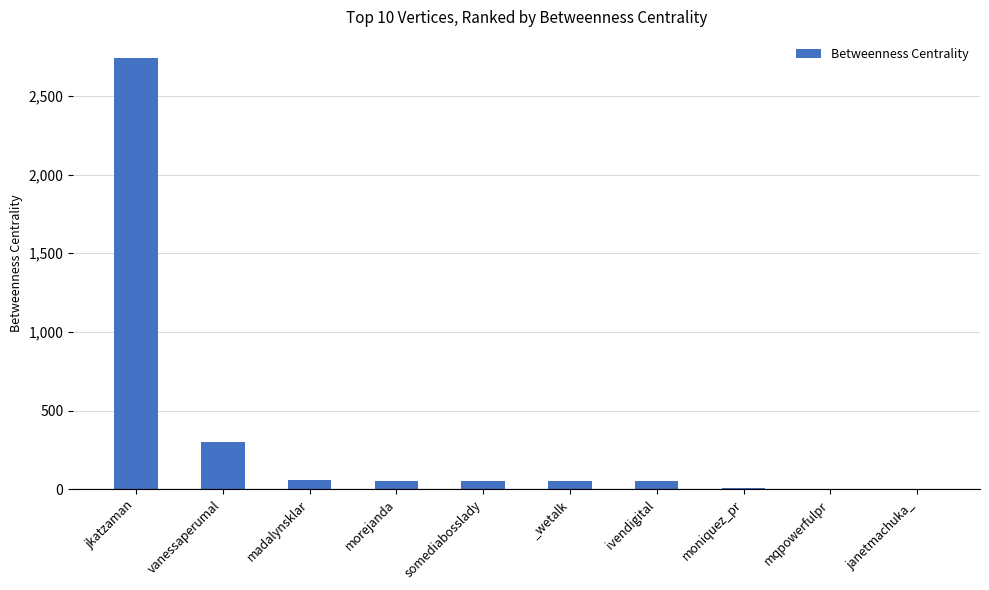

How many series are shown in this chart?

1